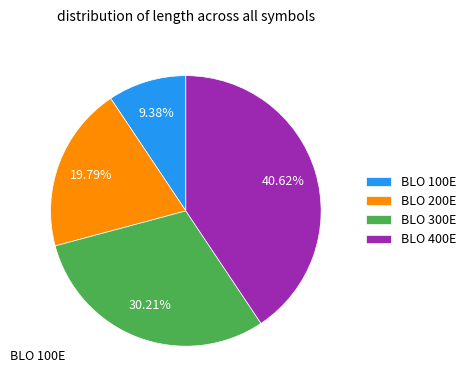

Rank the categories by value from lowest to highest.

BLO 100E, BLO 200E, BLO 300E, BLO 400E